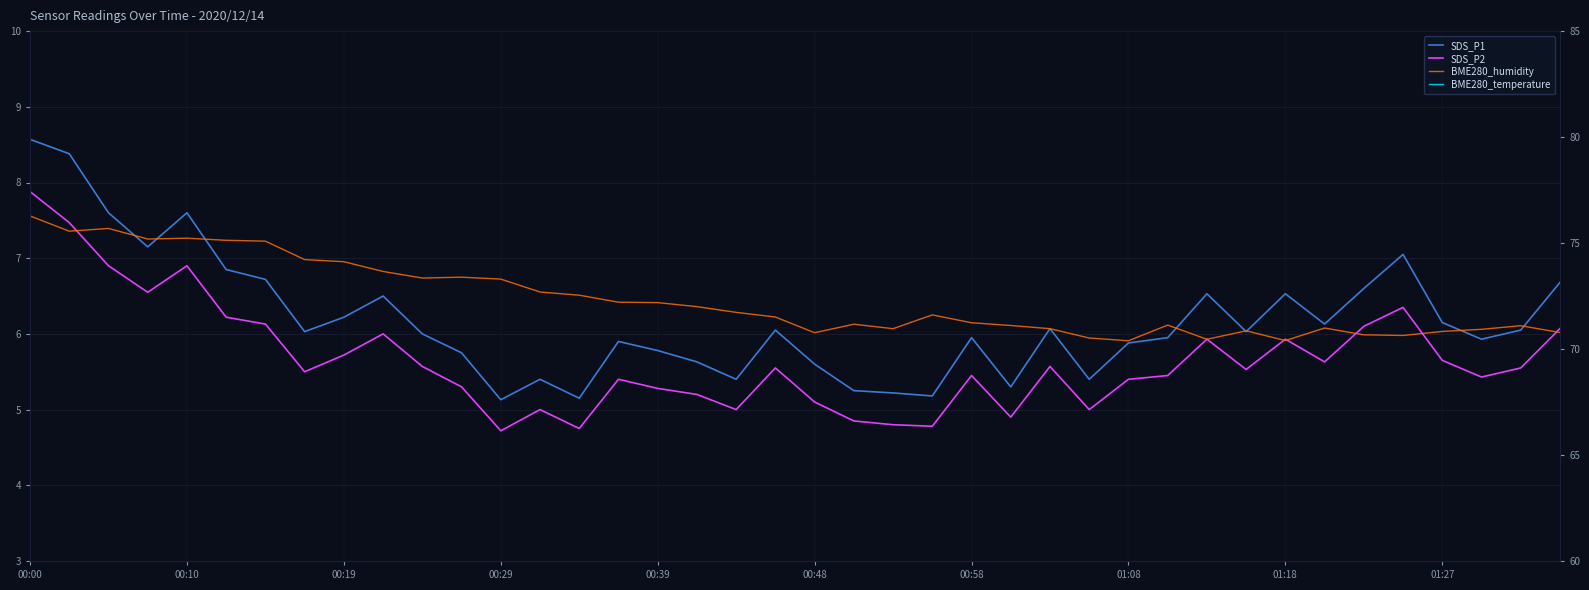

In SDS_P2, how many points are higher than both neighbors (excluding endpoints)?

10